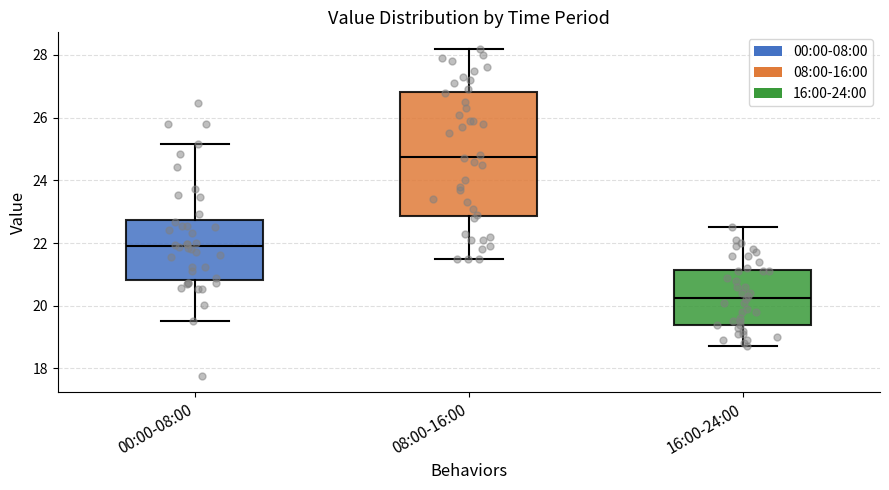

Which box has the highest median line?

08:00-16:00